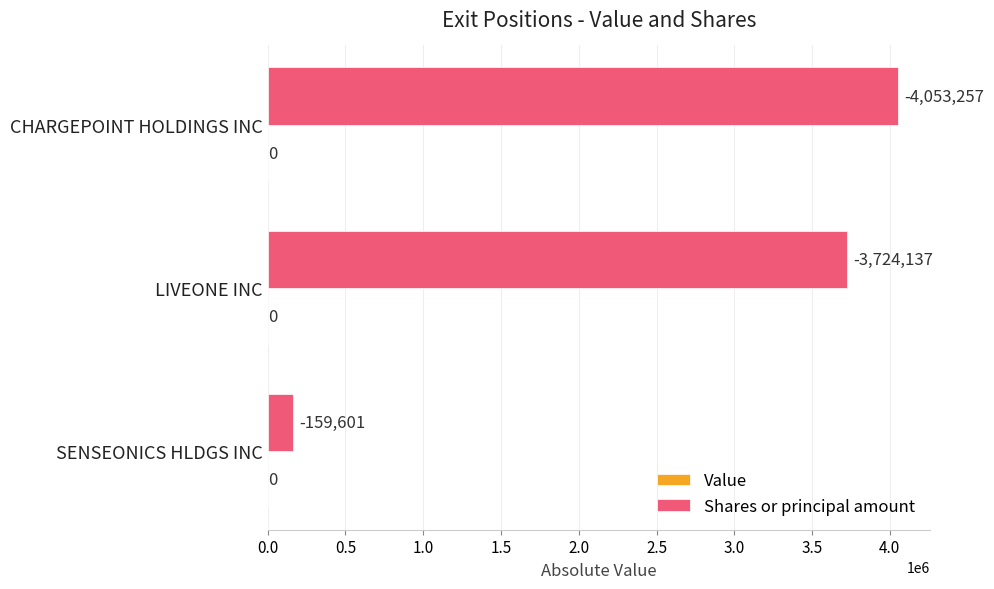

How many bars are there in total?

3